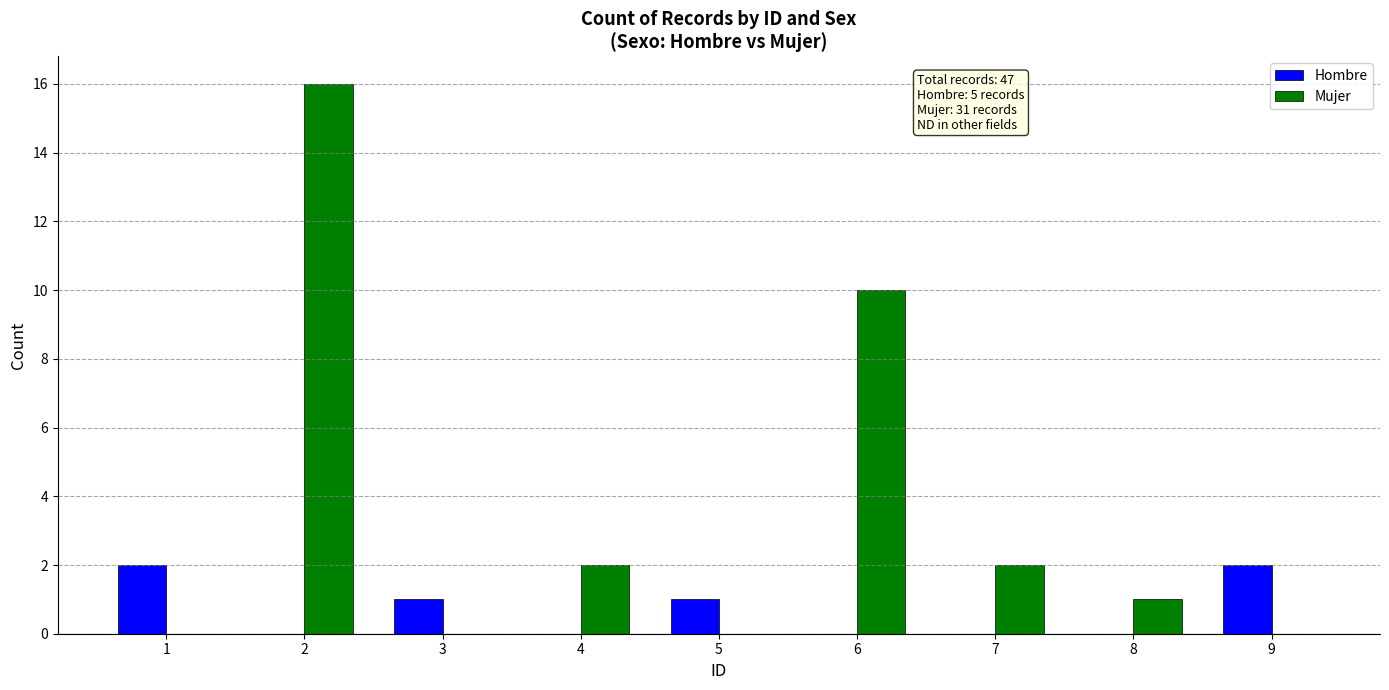

Reading left to right, what are all the values shown in this chart?

Hombre: 2	0	1	0	1	0	0	0	2
Mujer: 0	16	0	2	0	10	2	1	0